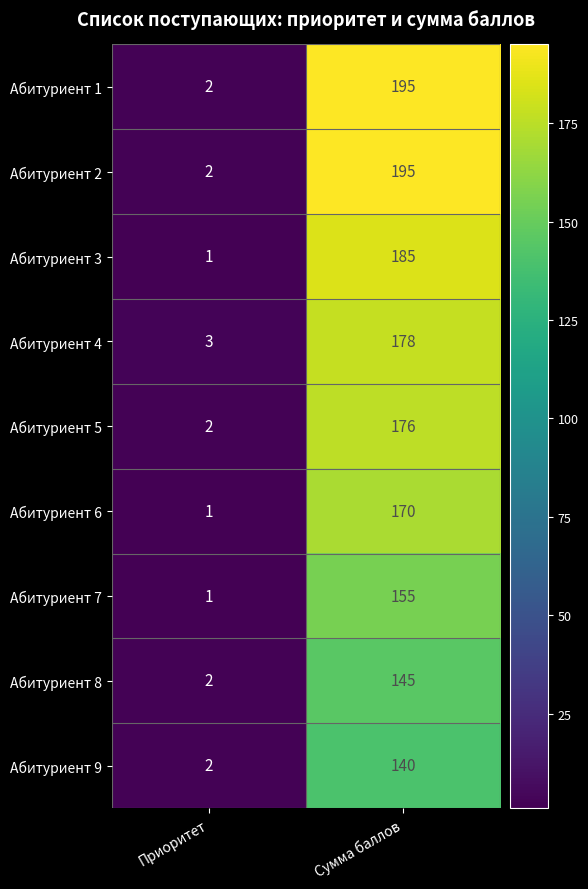

What is the total value across all series at Приоритет?

16